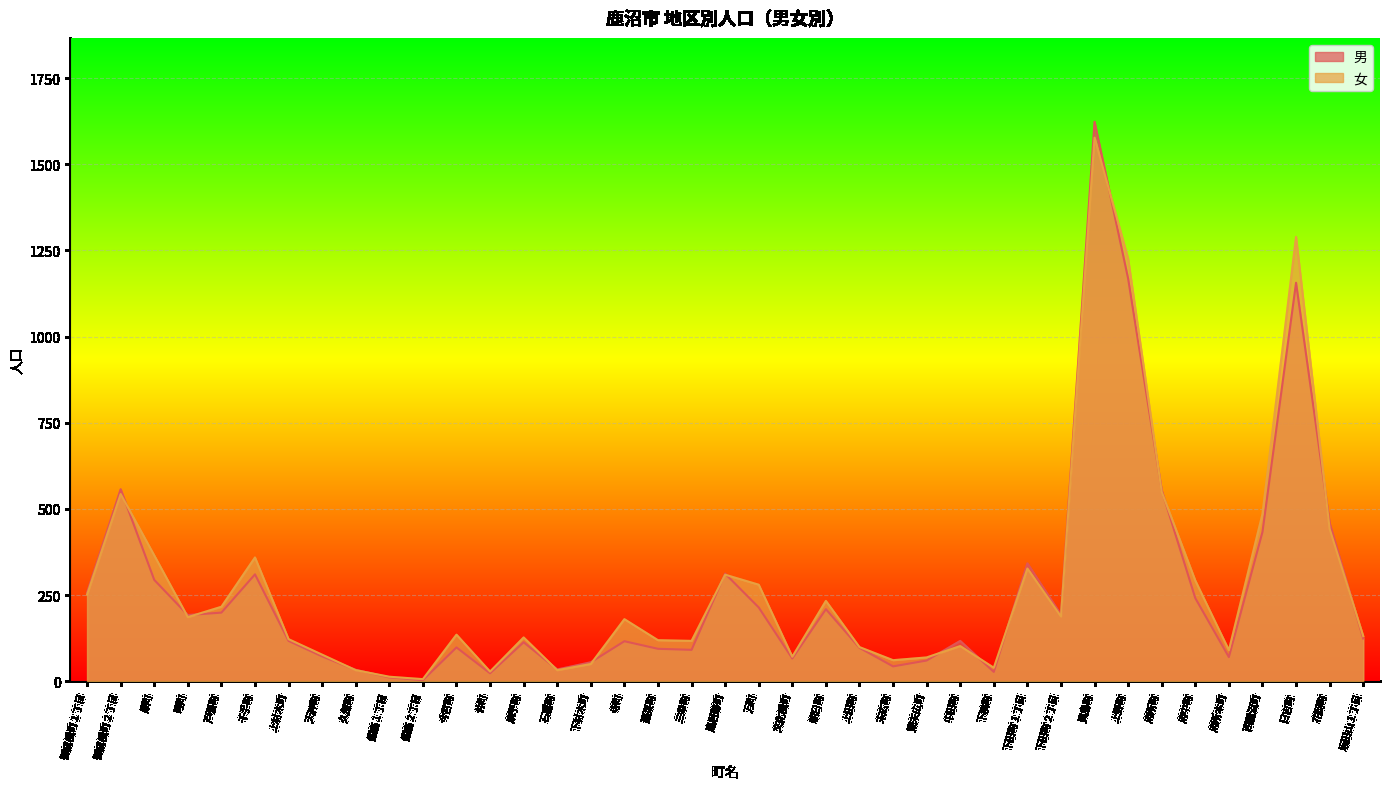

At 末広町, list the series in order from smallest to largest.

男, 女